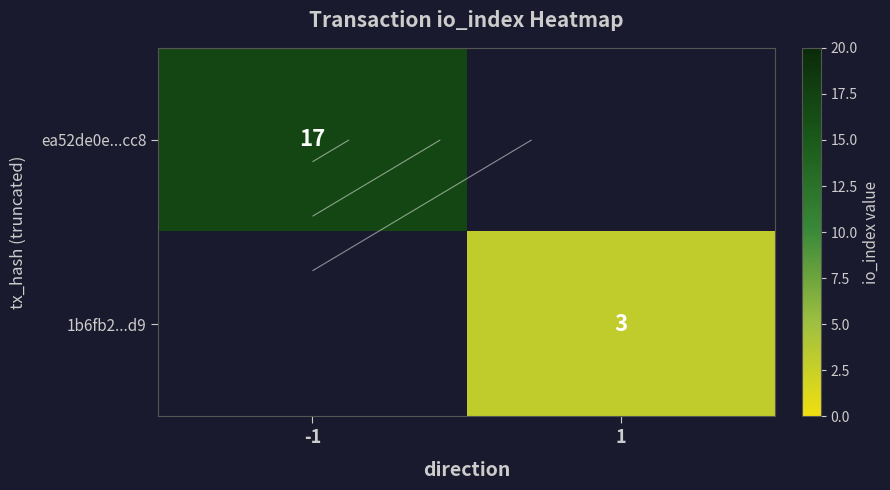

What is the sum of the ea52de0e...cc8 values at 1 and -1?

17